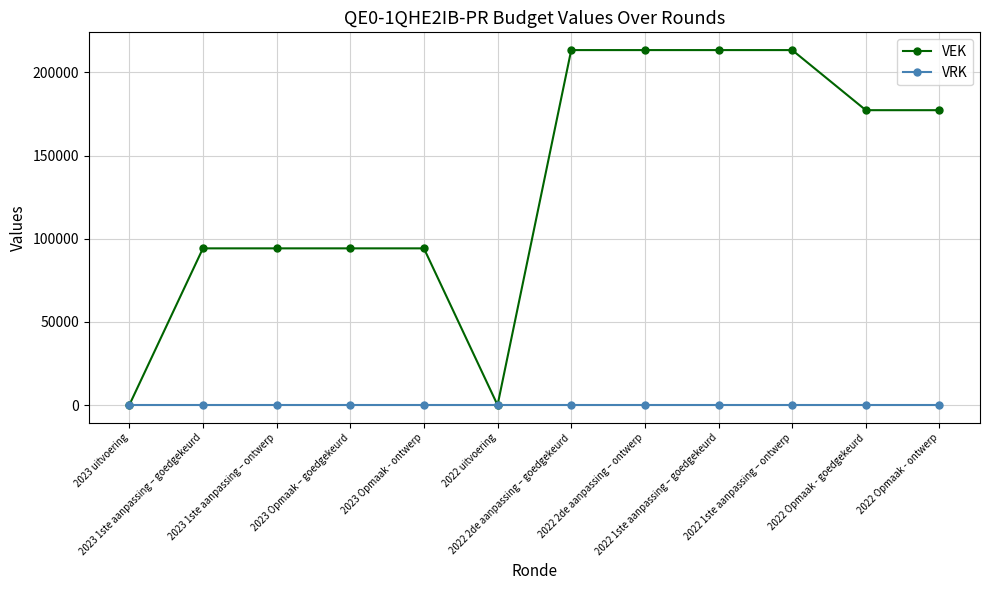

At how many categories does at least one series exceed 22529?

10